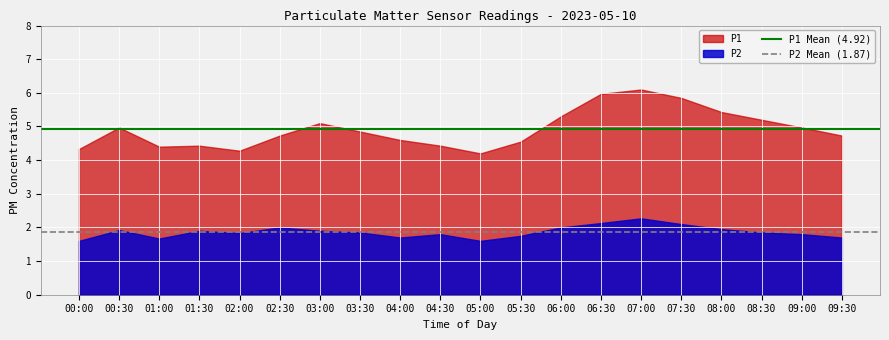

List the series in order of their overall mean, highest first.

P1, P2